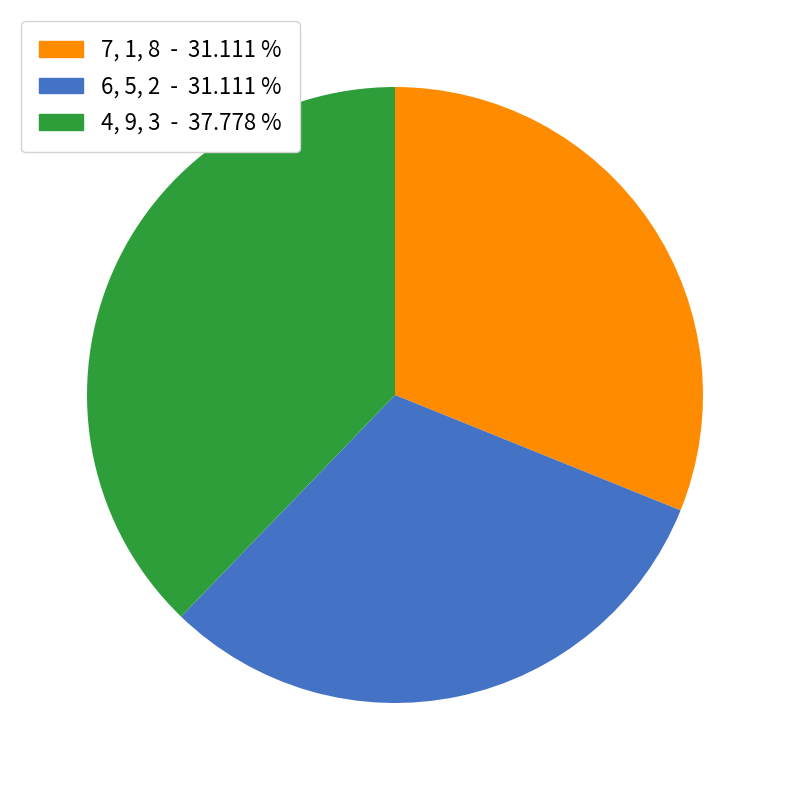

How many slices are in this pie chart?

3